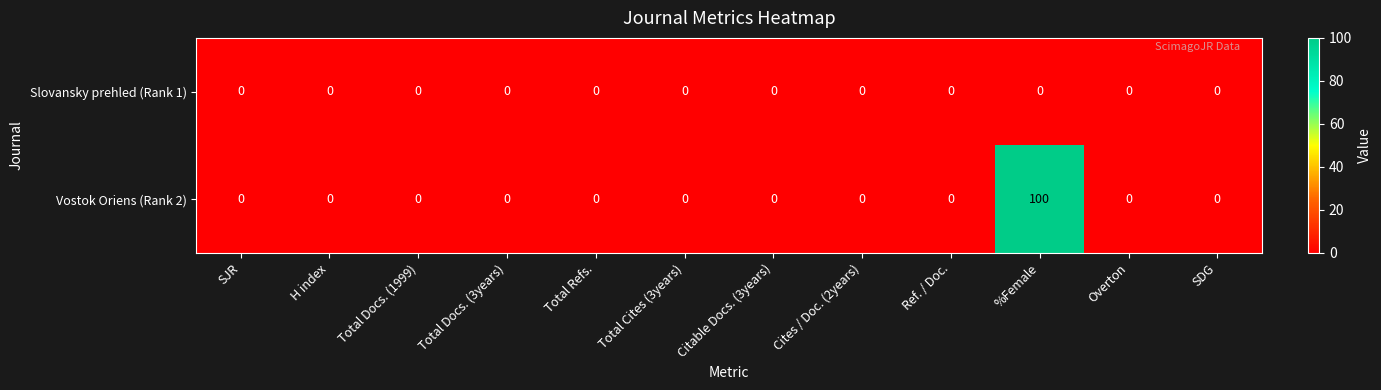

At which category is the sum across all series the highest?

%Female